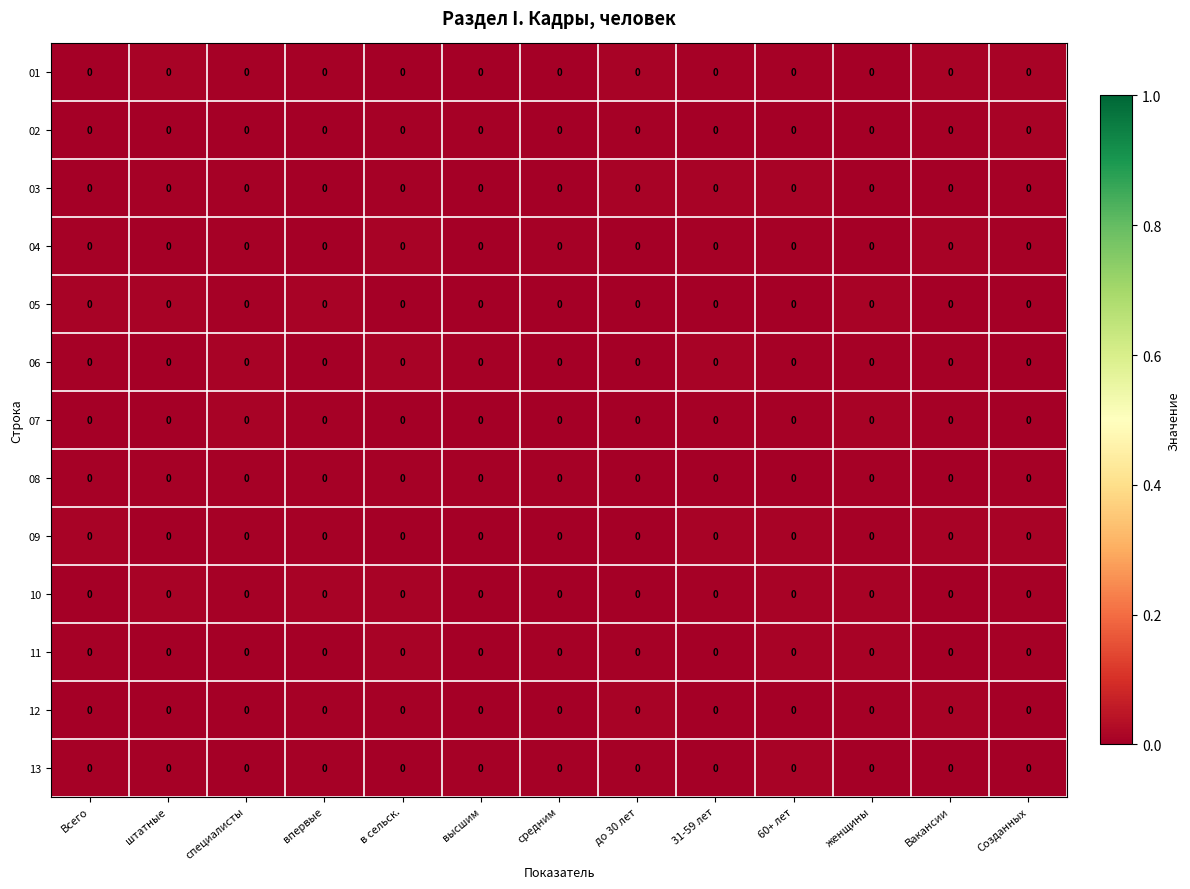

Which has a higher value, Вакансии or специалисты?

Вакансии